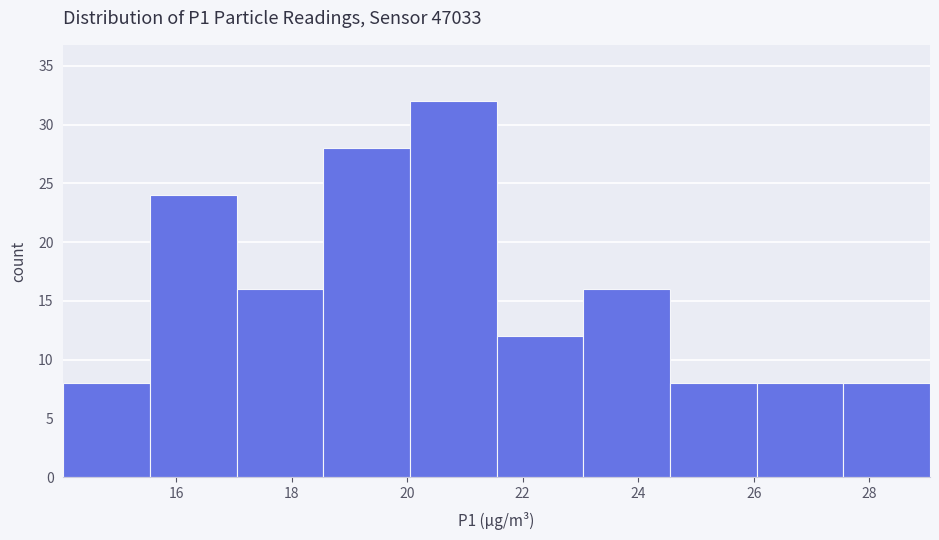

Reading left to right, list every bar in this chart as the range it spans on the x-axis followed by its height. Neither the bar edges nor the heights are printed on the chart, so give them approximately, as read against the axes.

14.05 to 15.55: 8
15.55 to 17.05: 24
17.05 to 18.55: 16
18.55 to 20.05: 28
20.05 to 21.55: 32
21.55 to 23.05: 12
23.05 to 24.55: 16
24.55 to 26.05: 8
26.05 to 27.55: 8
27.55 to 29.05: 8